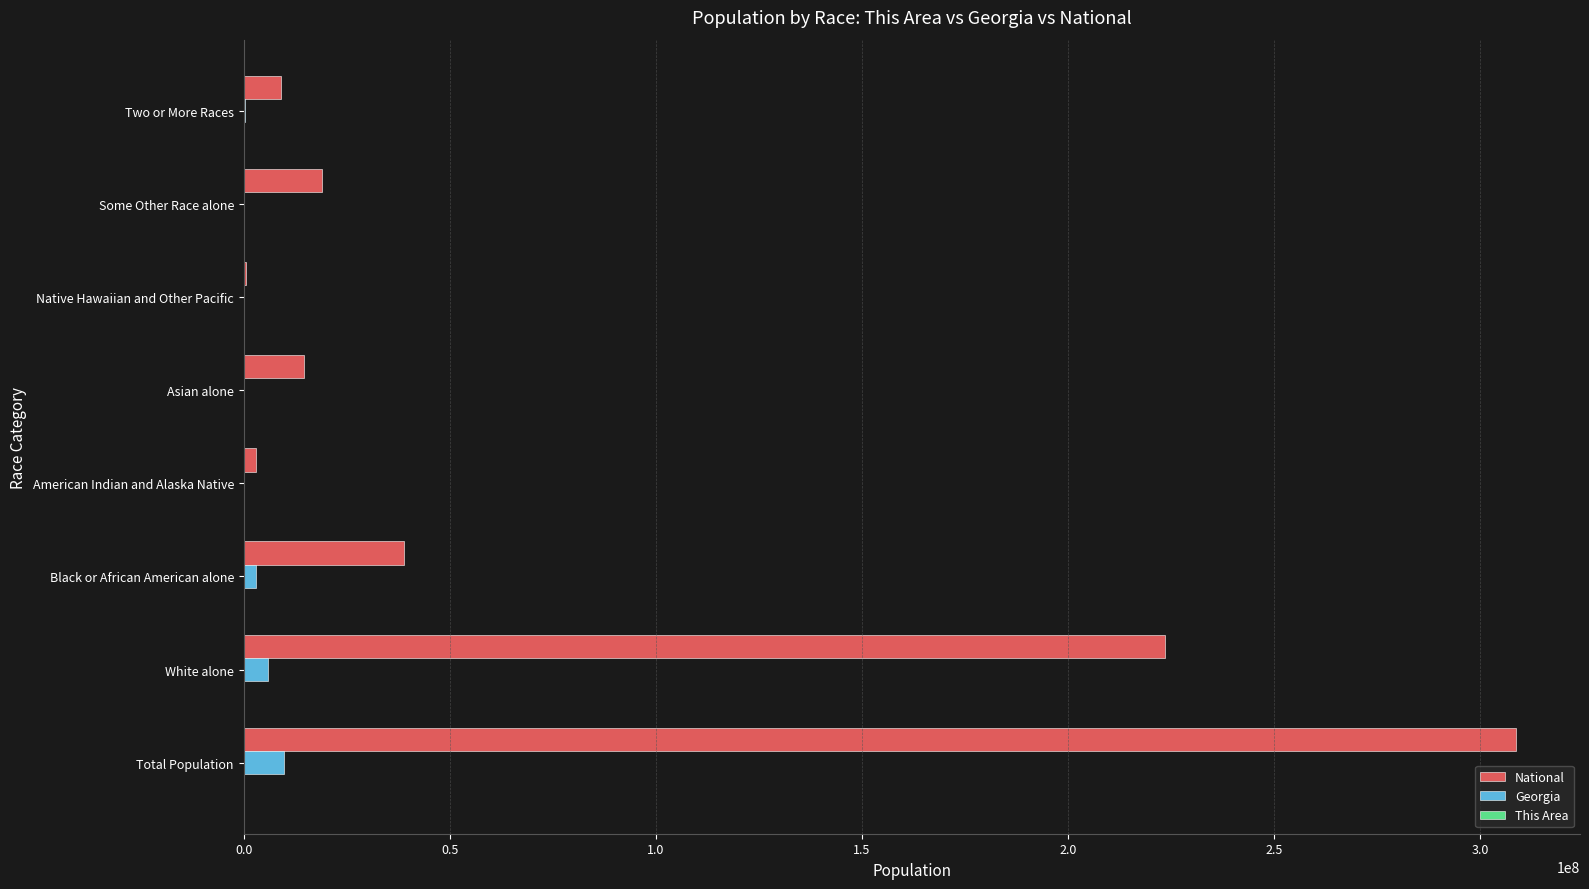

Between Total Population and Asian alone, which series saw the biggest shift?

National